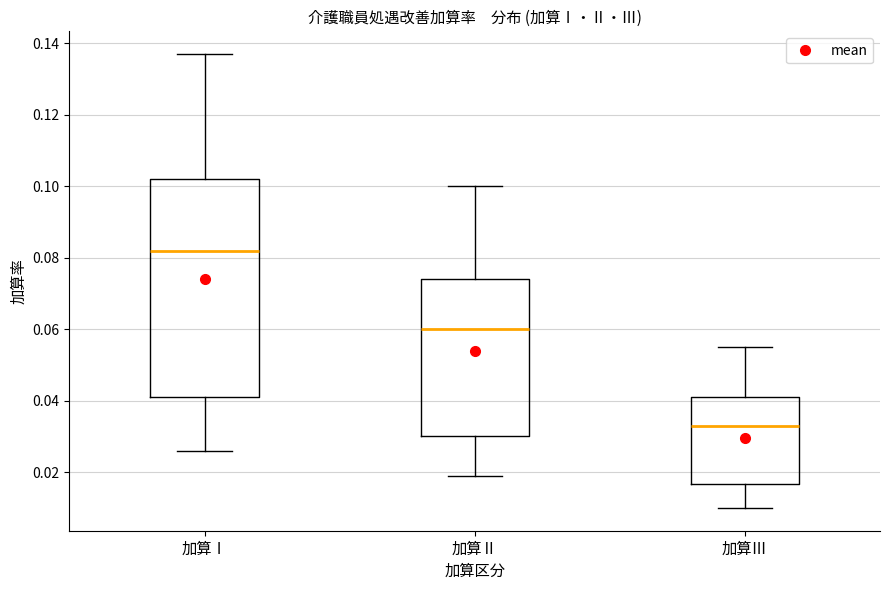

Reading left to right, read every box against the y-axis: the position of its median line, the range the box covers, and the ends of its whiskers. The values are not printed on the chart, so give them approximately, as read against the axis.

加算Ⅰ: median 0.082, box 0.042 to 0.102, whiskers 0.026 to 0.138
加算Ⅱ: median 0.060, box 0.030 to 0.074, whiskers 0.020 to 0.100
加算Ⅲ: median 0.034, box 0.016 to 0.042, whiskers 0.010 to 0.056